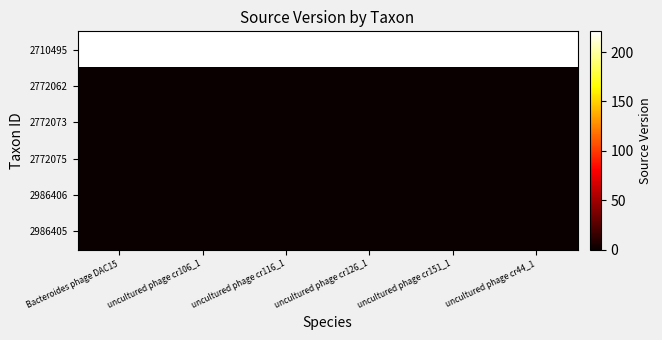

What is the difference between the highest and lowest values at uncultured phage cr126_1?

221